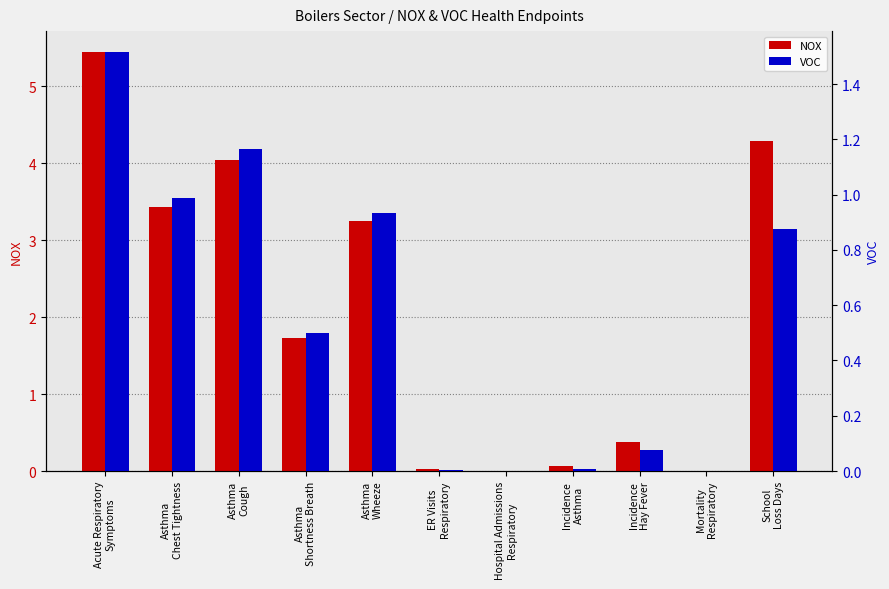

What is the difference between the VOC values at Mortality
Respiratory and Incidence
Hay Fever?

0.1